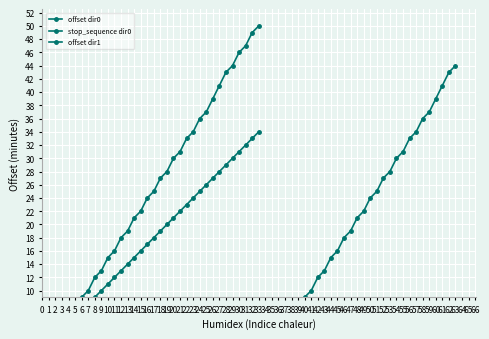

What is the value of the stop_sequence_dir0 point at the 22nd from the left?

22